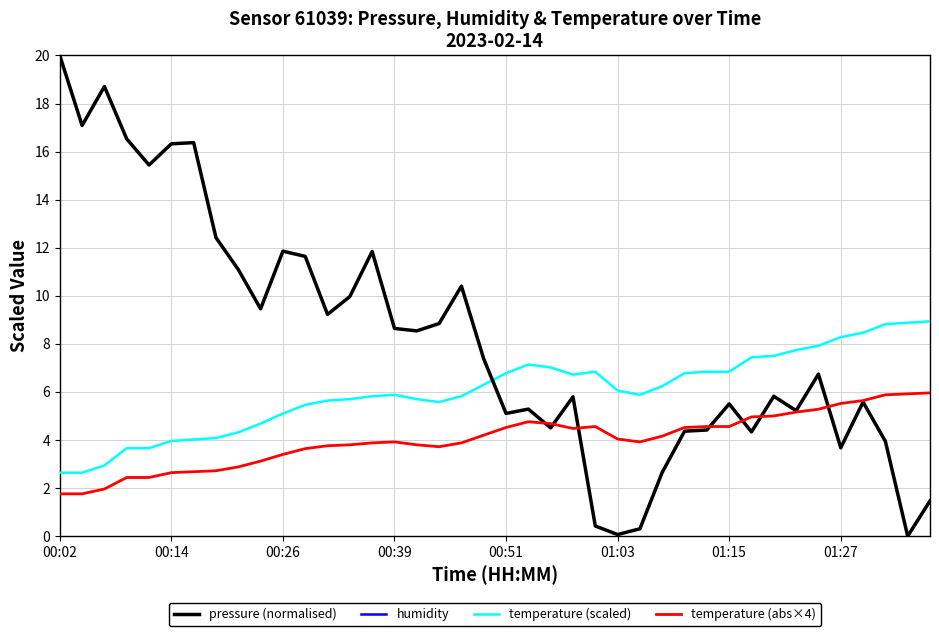

In pressure (normalised), how many points are higher than both neighbors (excluding endpoints)?

11